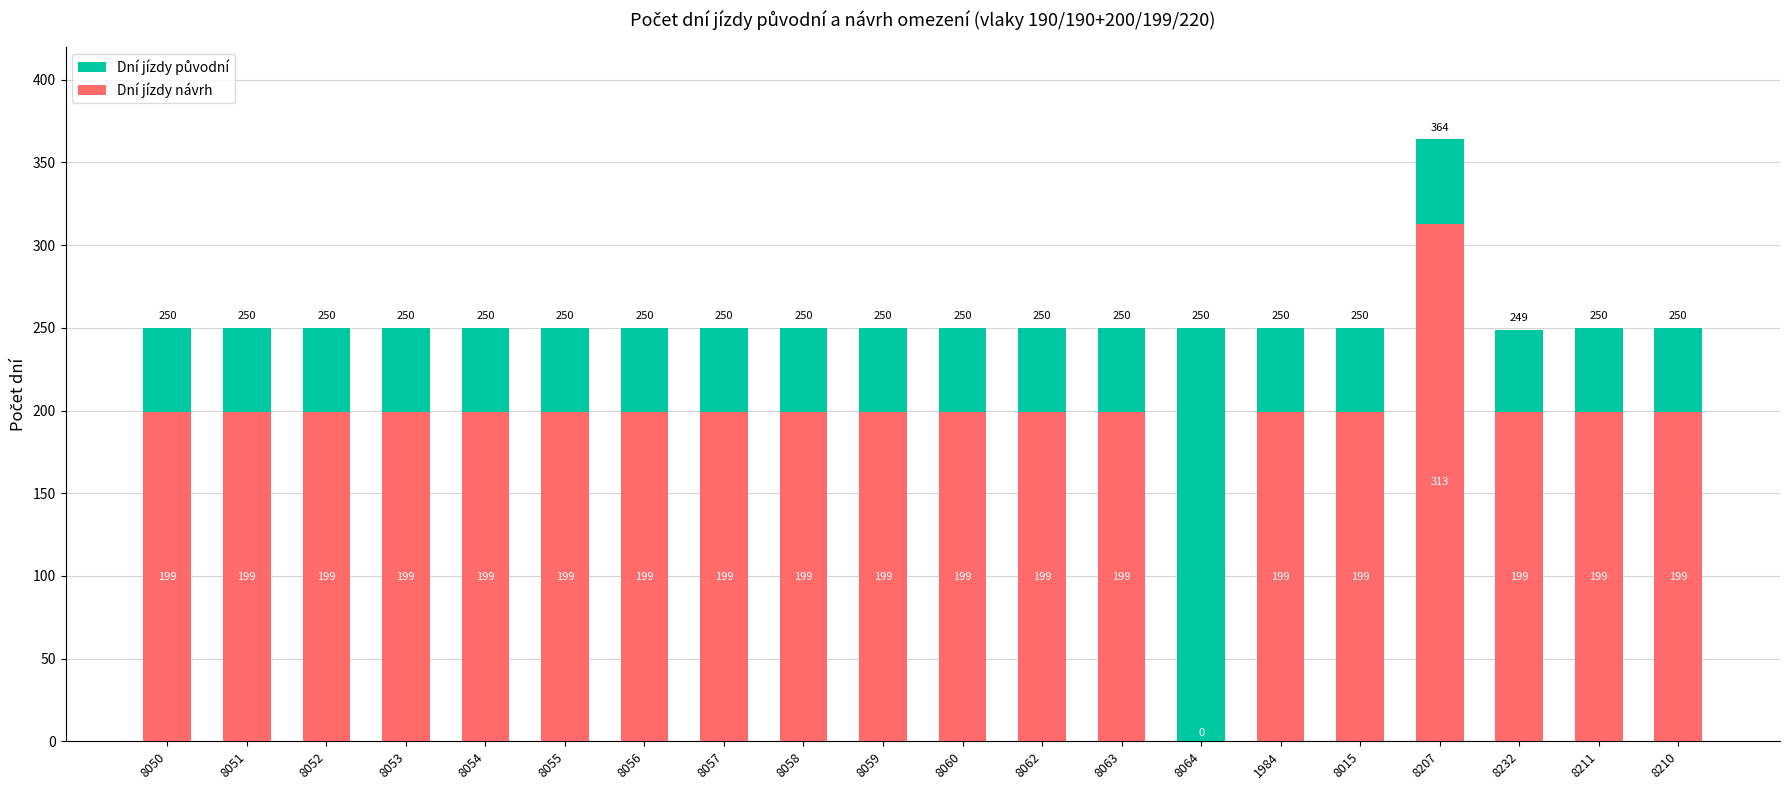

What is the sum of the Dní jízdy návrh values at 8054 and 8211?

398